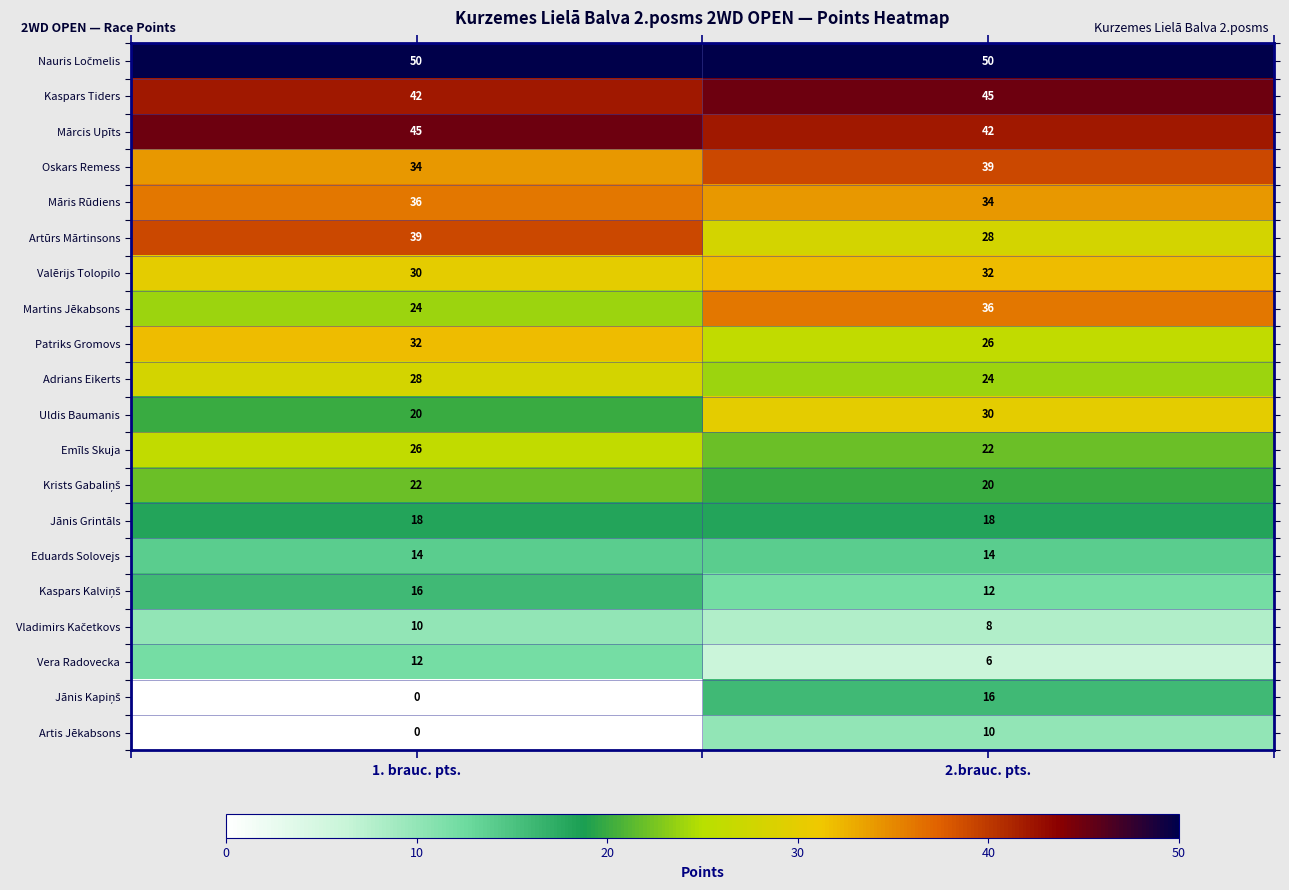

At which category is the sum across all series the highest?

2.brauc. pts.